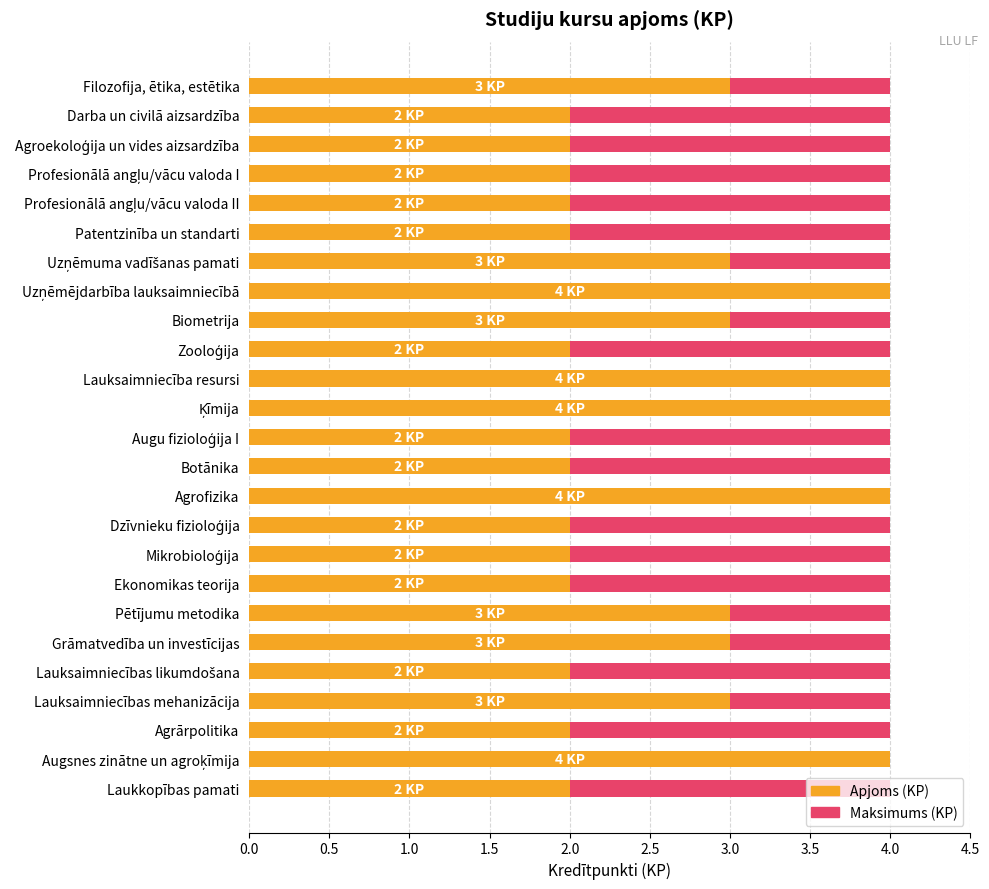

Rank the series by their maximum value, from lowest to highest.

Maximum (max in dataset), Apjoms (KP)